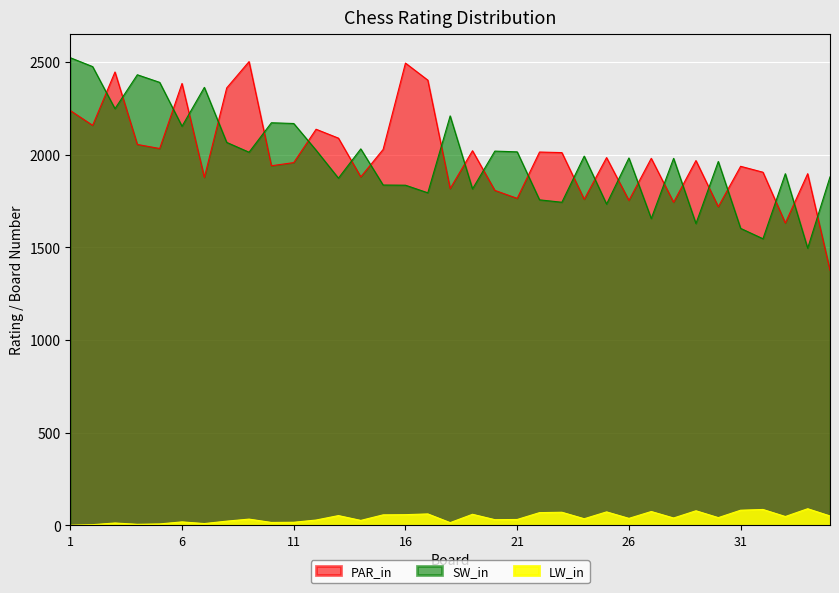

Where does the SW_in series first go above 1983?

1